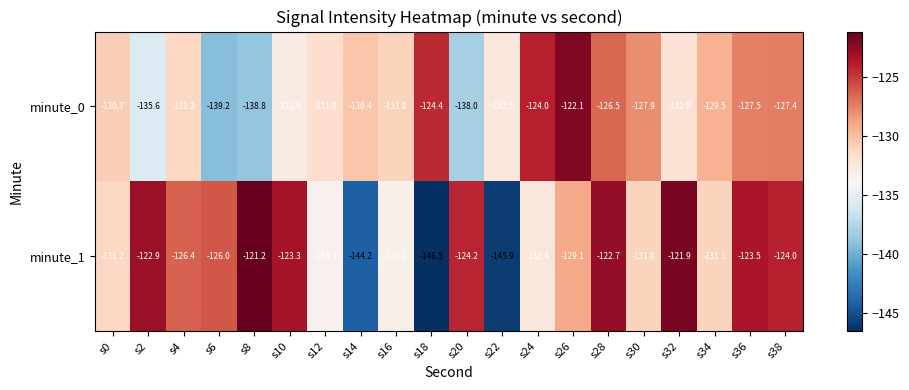

Is it true that minute_1 equals -35.7 at s36?

False